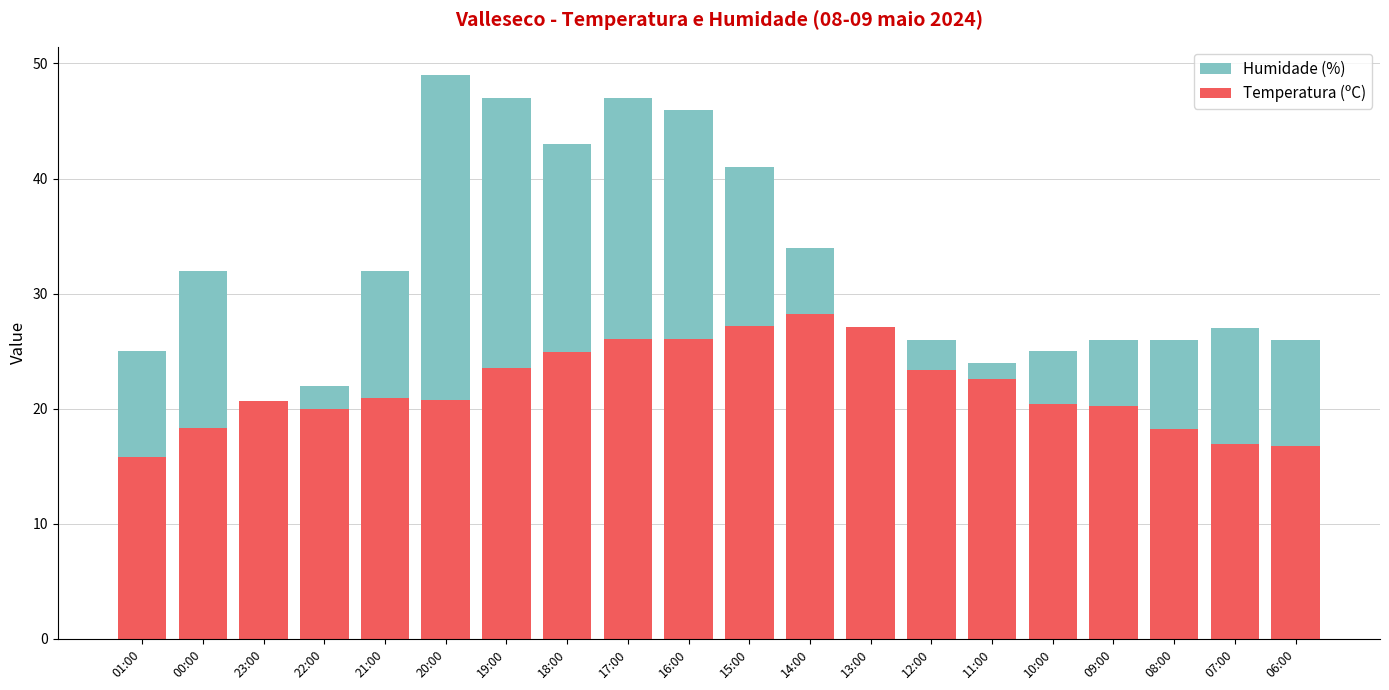

Read the Temperatura (ºC) value at 16:00.

26.1